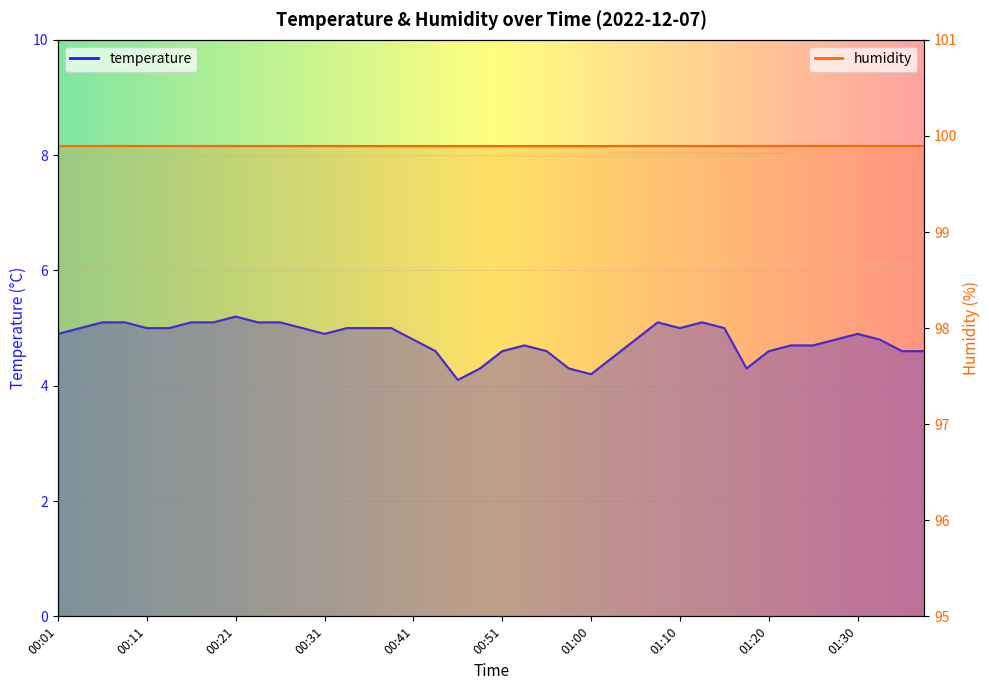

Rank the categories by value from highest to lowest.

00:21, 00:06, 00:08, 00:16, 00:18, 00:23, 00:26, 01:08, 01:13, 00:03, 00:11, 00:13, 00:28, 00:33, 00:36, 00:38, 01:10, 01:15, 00:01, 00:31, 01:30, 00:41, 01:05, 01:28, 01:32, 00:53, 01:23, 01:25, 00:43, 00:51, 00:55, 01:20, 01:35, 01:37, 01:03, 00:48, 00:58, 01:18, 01:00, 00:46